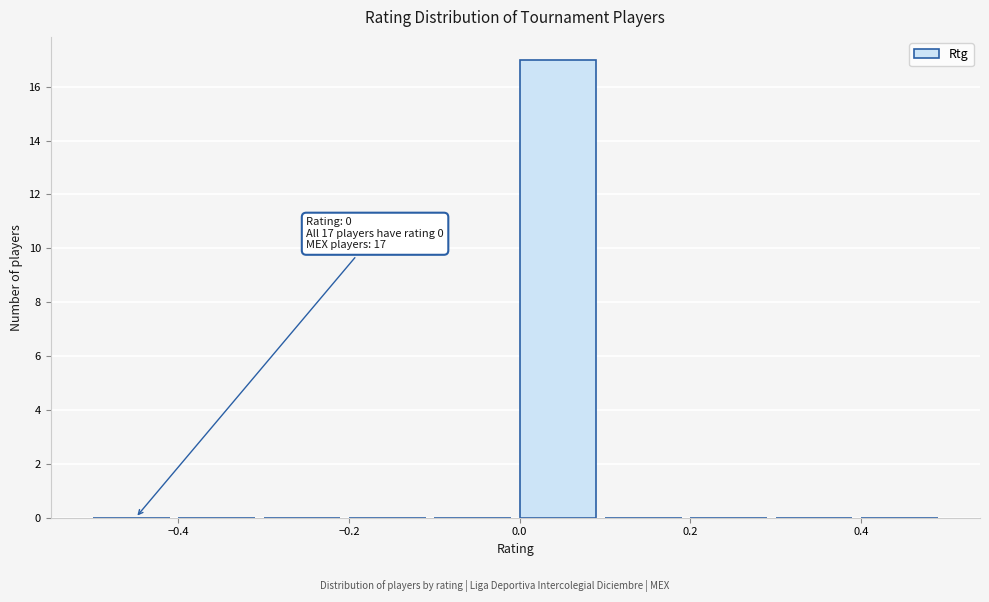

Which range on the x-axis has the tallest bar?

0.0 to 0.1